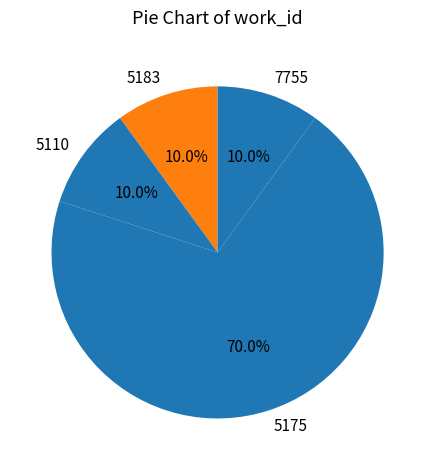

How many segments does this pie chart have?

4